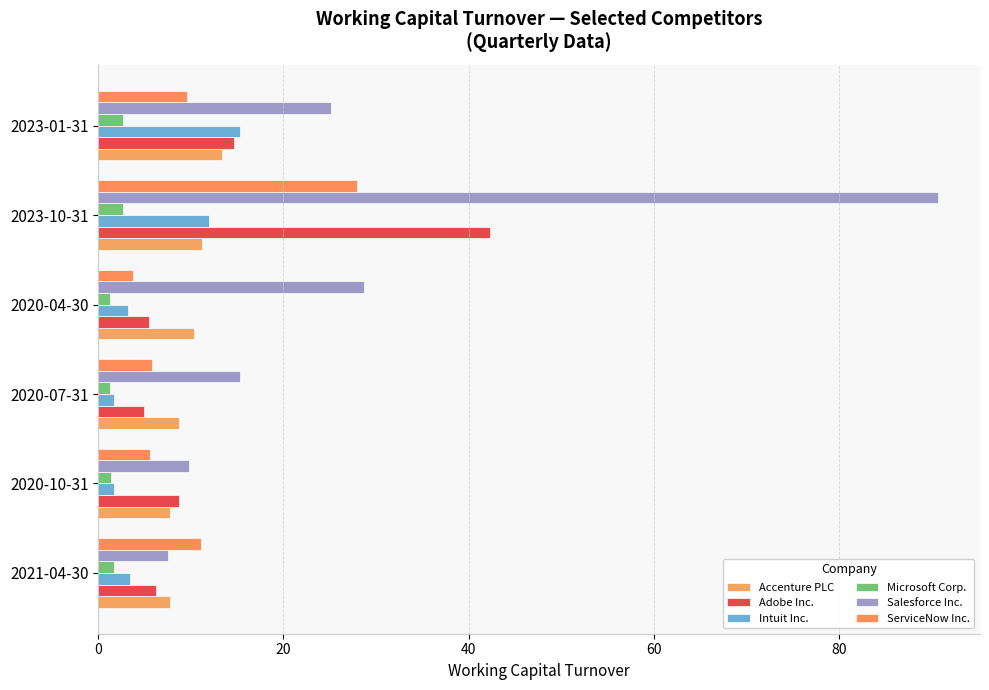

What is the average value of the Accenture PLC series?

9.8